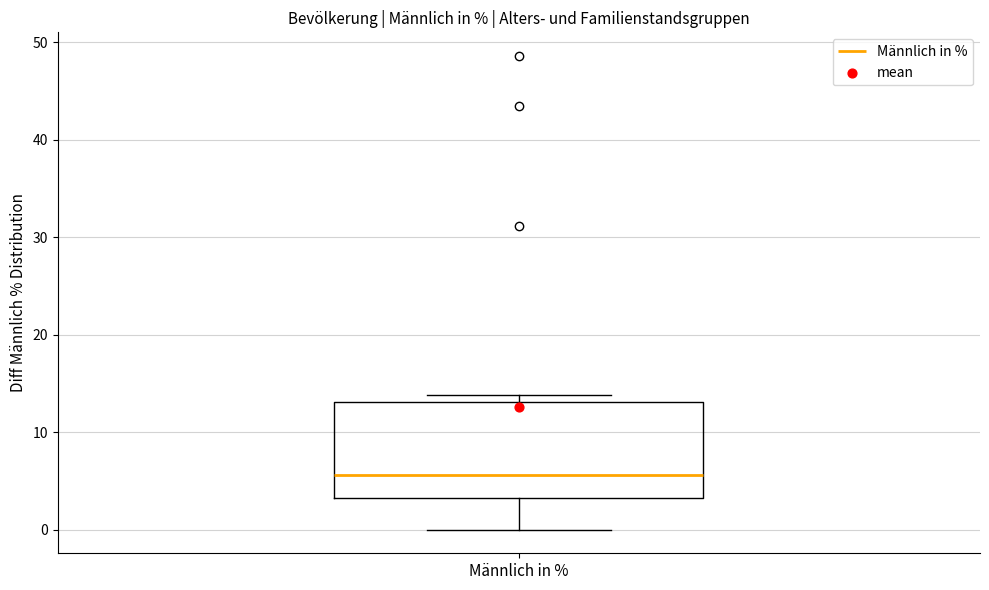

Where is the lower edge of the box for Männlich in % on the y-axis? The values are not printed on the chart, so give them approximately, as read against the axis.

3